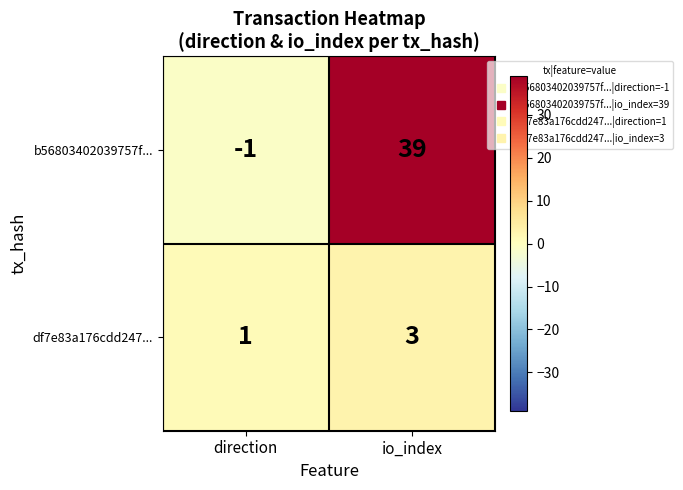

What is the sum of all df7e83a176cdd247... values?

4